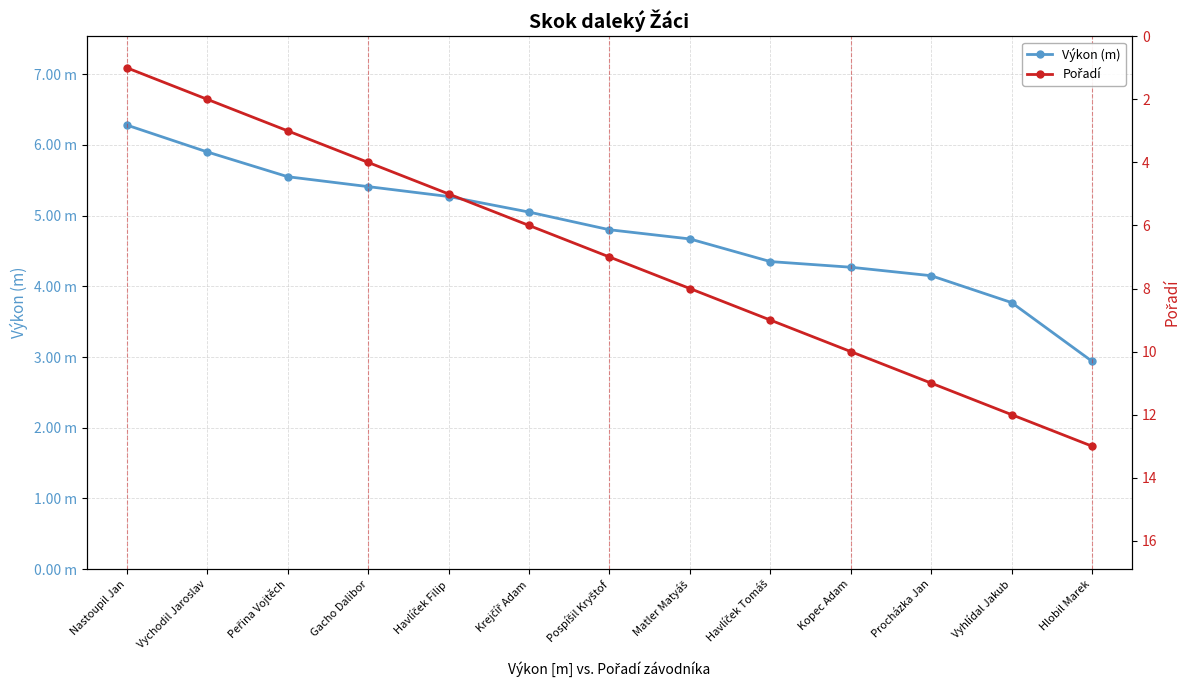

What position from the right is Havlíček Tomáš?

5